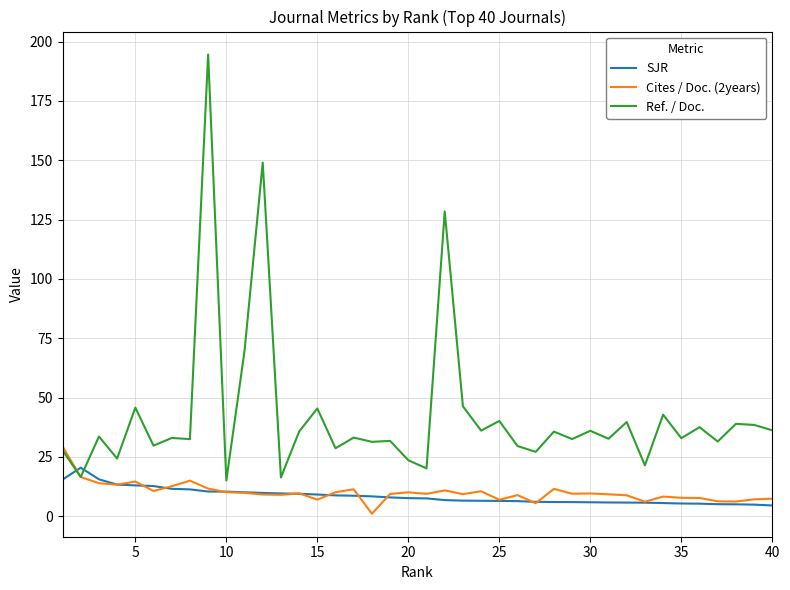

How many intersections are there between Ref. / Doc. and SJR?

2